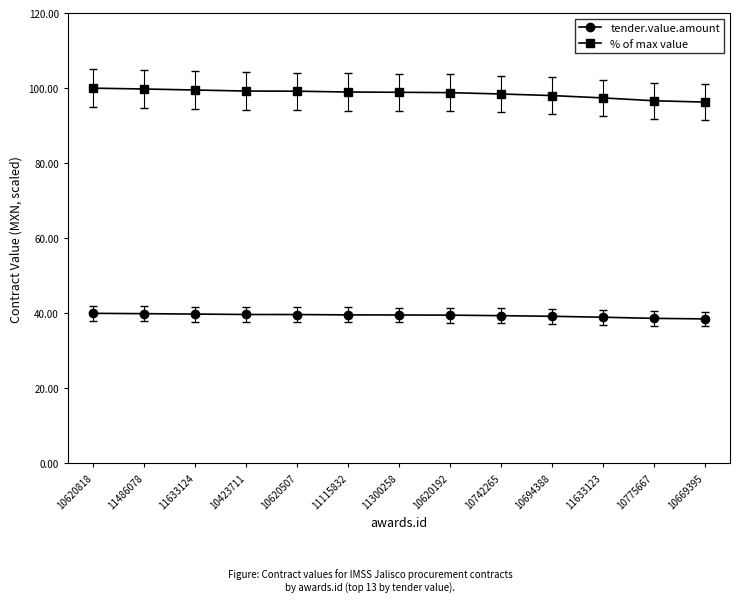

What is the difference between the maximum and second lowest values in the tender.value.amount series?

1.3